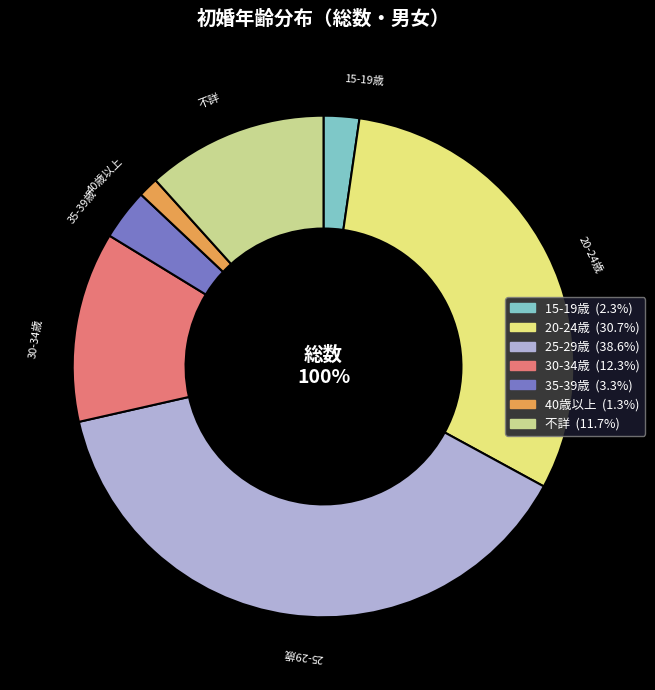

What is the total percentage of 35-39歳 and 40歳以上?

4.6%